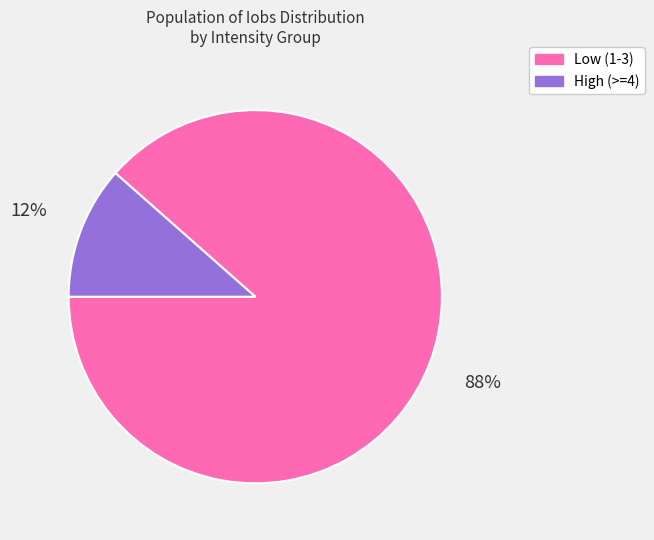

Does any single category account for the majority?

Yes